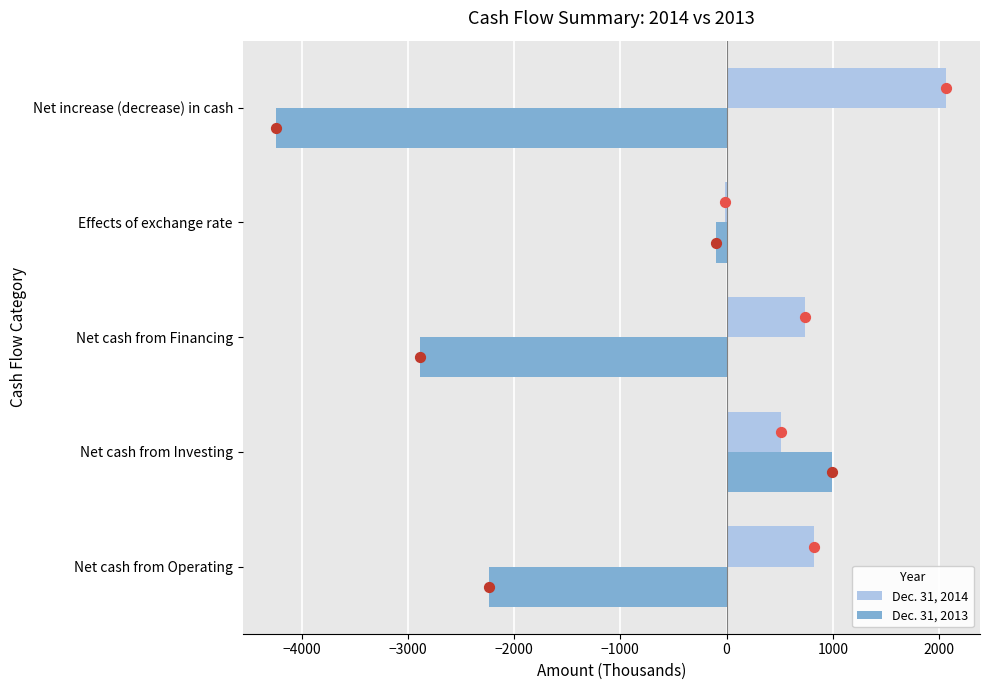

Which series contains the lowest Y value?

Dec. 31, 2013